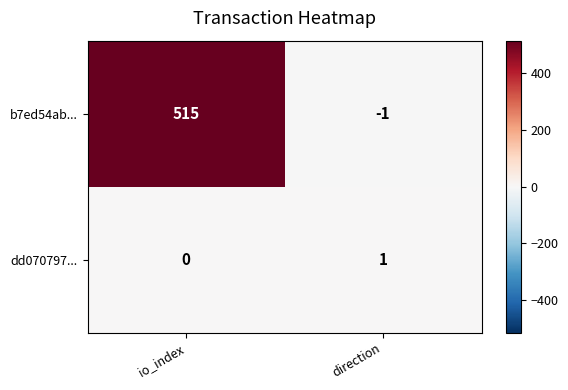

Rank the series at io_index from highest to lowest value.

b7ed54ab..., dd070797...